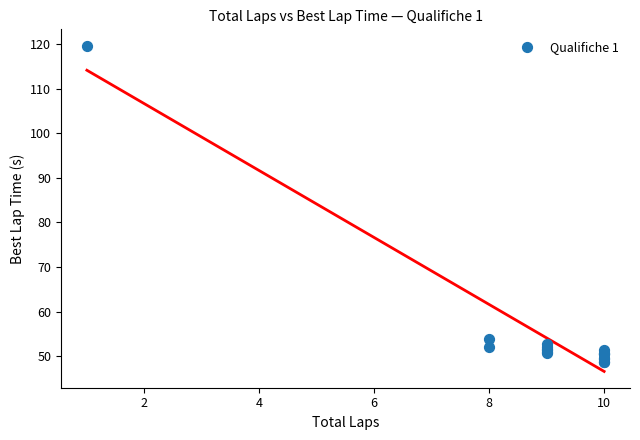

What Y value in the scatter plot is closest to 84?

53.9